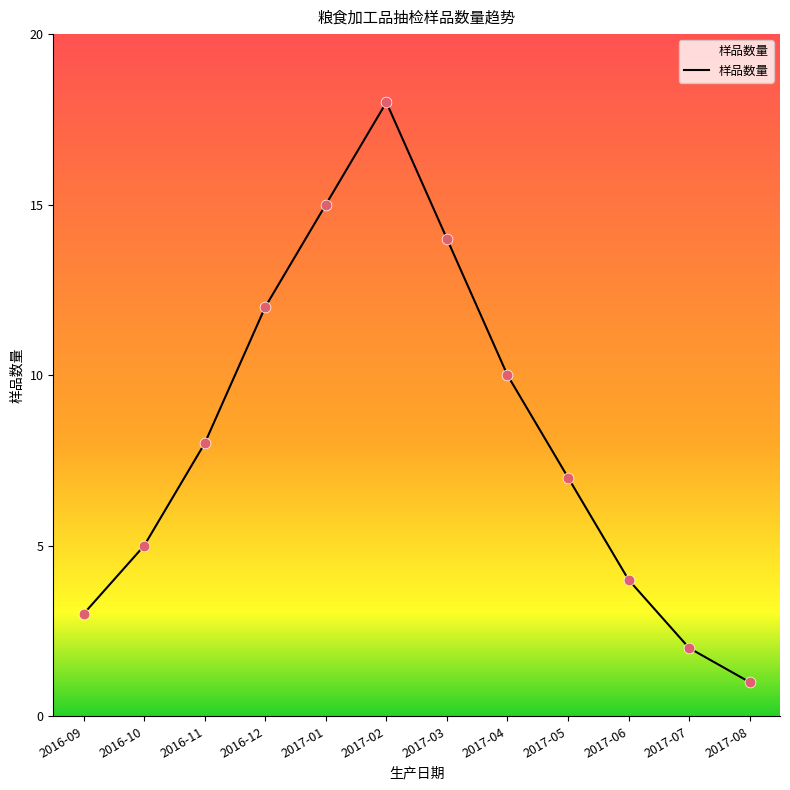

What is the change in value from 2017-01 to 2017-07?

-13